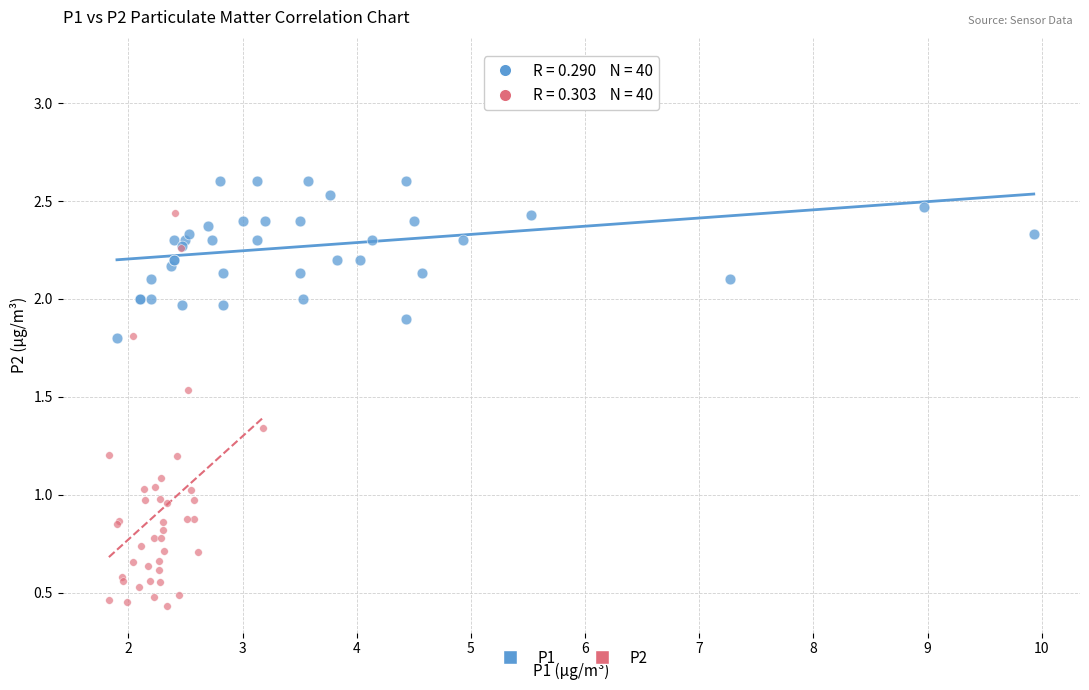

Which series reaches the minimum Y coordinate?

P2